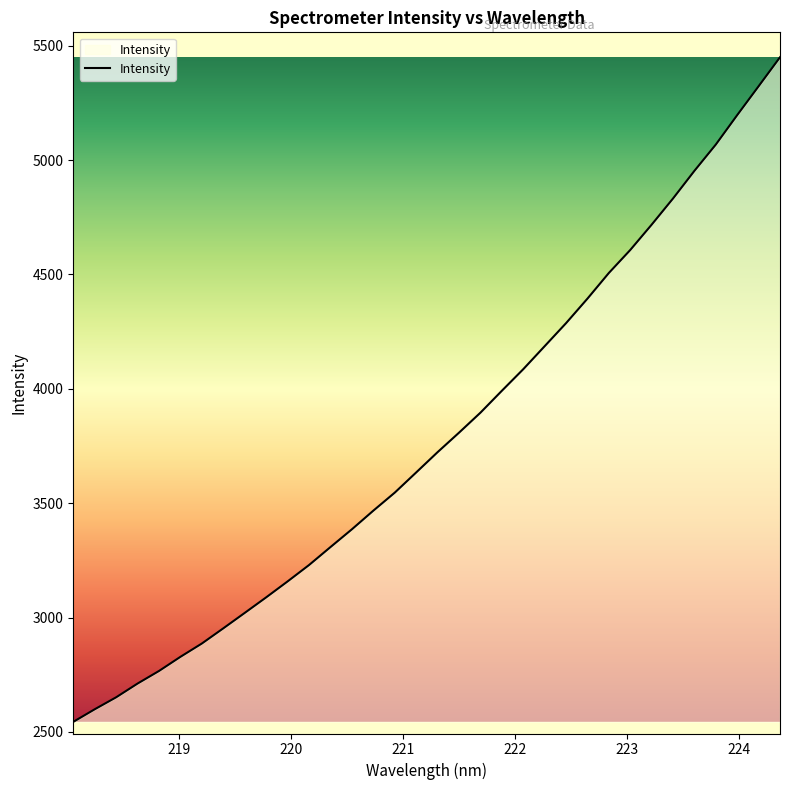

What is the average value?

3788.3